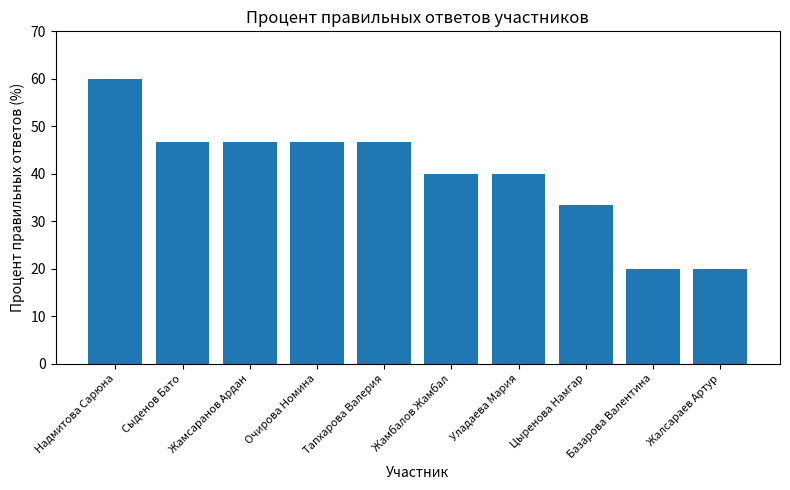

What value does the data have at Жалсараев Артур?

20.0